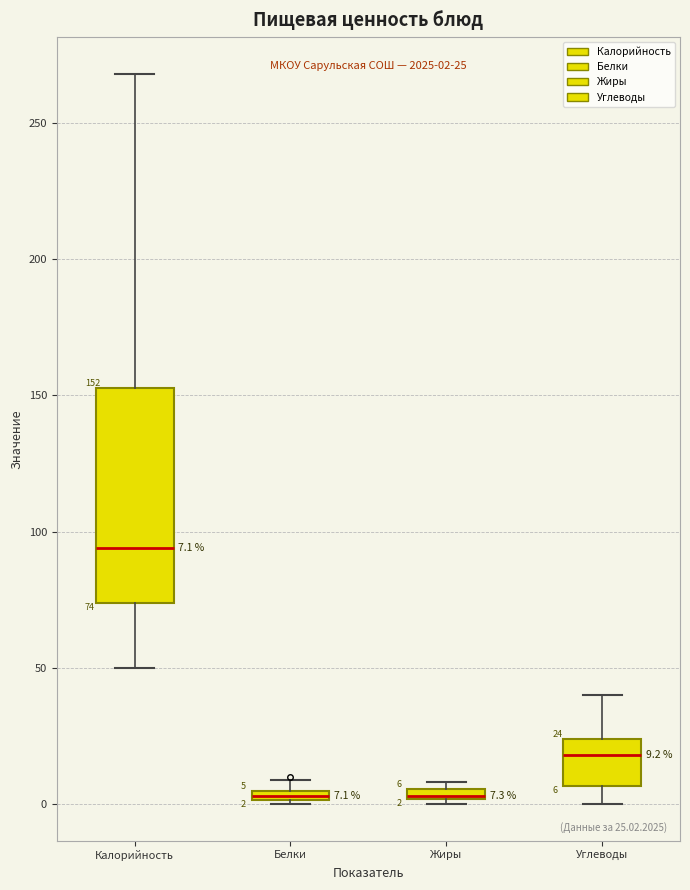

Which box is the tallest, from its lower edge to its upper edge?

Калорийность